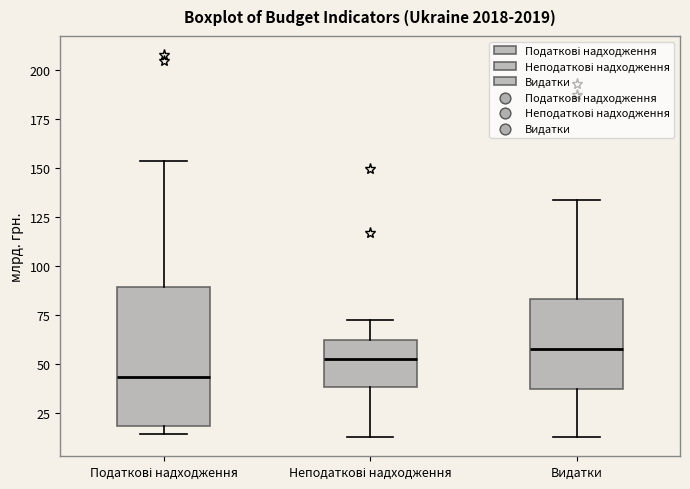

Which box's median line is the lowest?

Податкові надходження